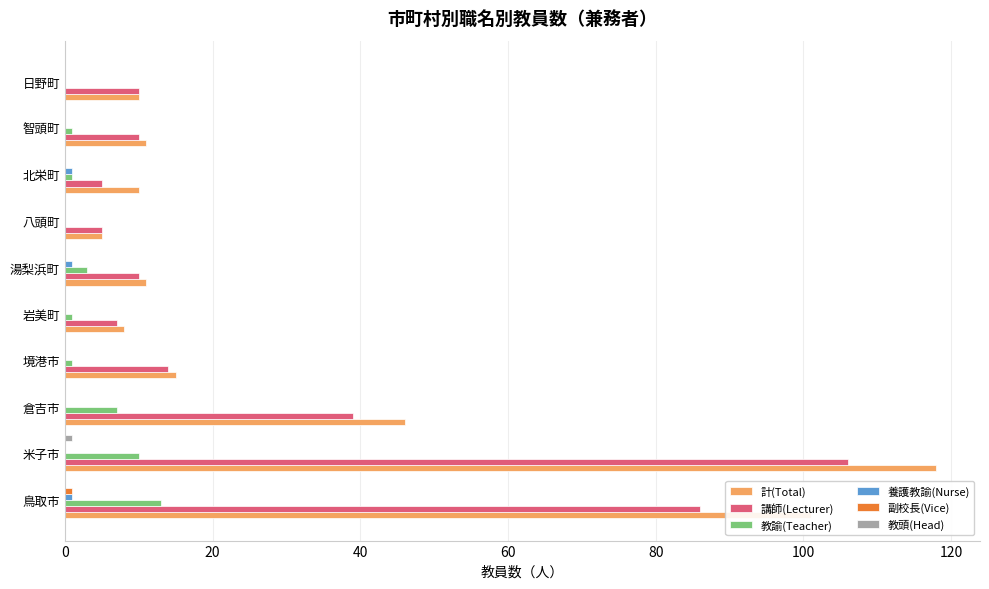

Which series changed the most between 倉吉市 and 湯梨浜町?

計(Total)